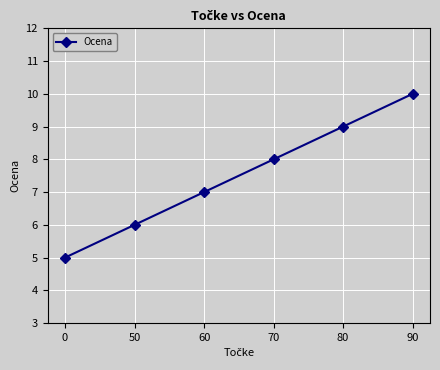

Rank the categories by value from lowest to highest.

0, 50, 60, 70, 80, 90